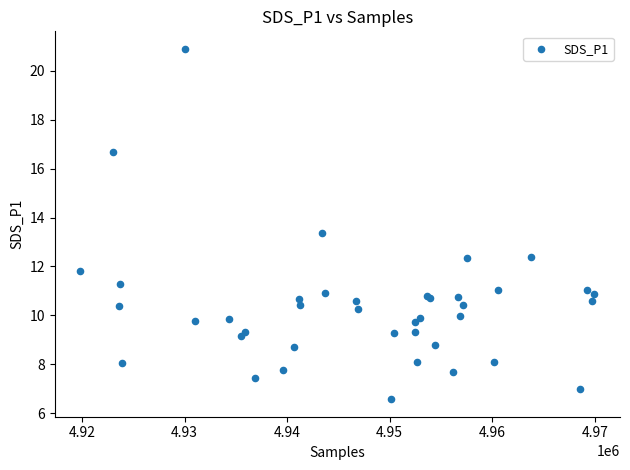

What Y value in the scatter plot is closest to 13?

13.4